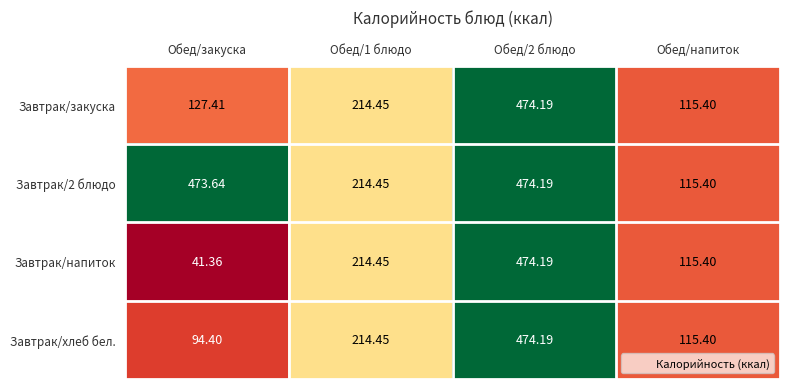

Is the value of Завтрак/закуска at Обед/2 блюдо greater than the value of Завтрак/хлеб бел. at Обед/1 блюдо?

Yes